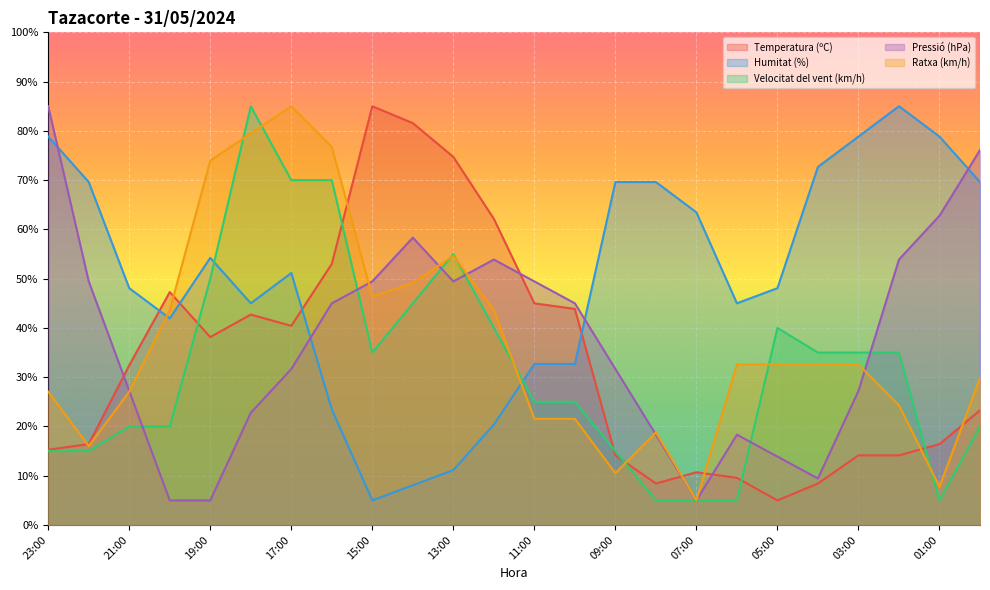

What is the average value of the Temperatura (ºC) series?

33.4